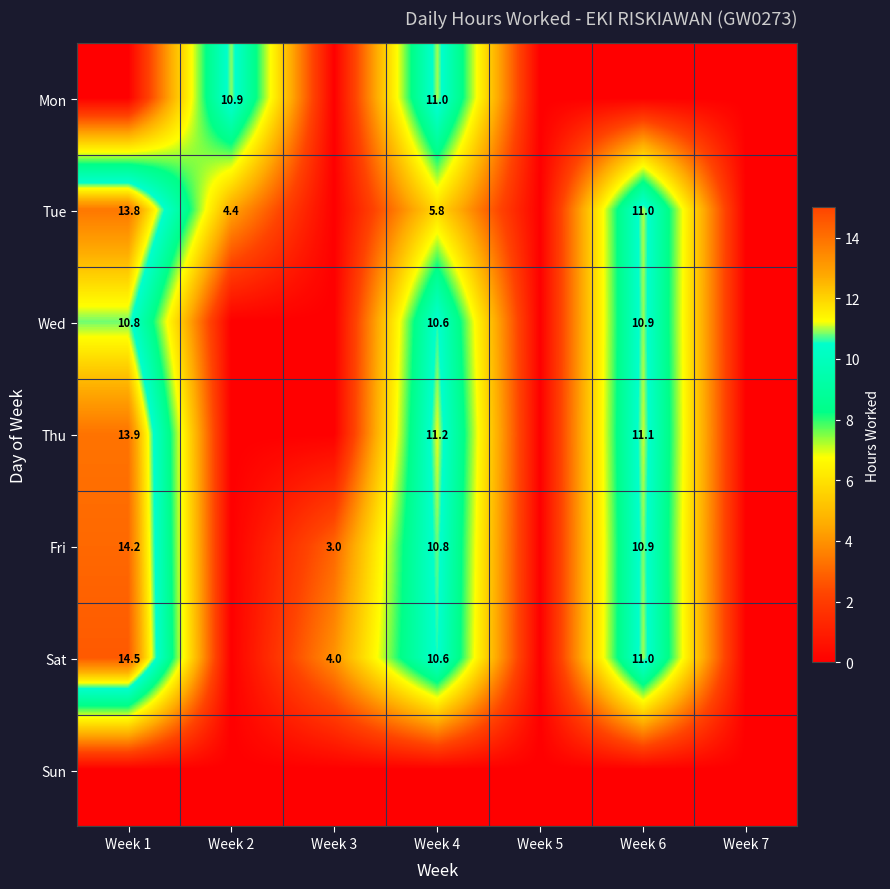

How many categories are shown in the chart?

7